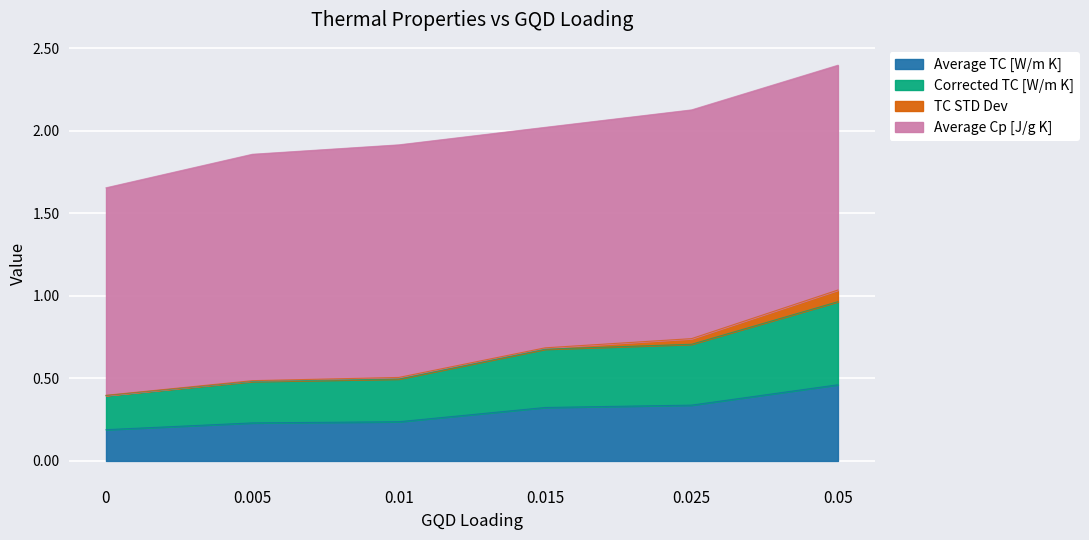

Does the chart display data point markers on the line(s)?

No